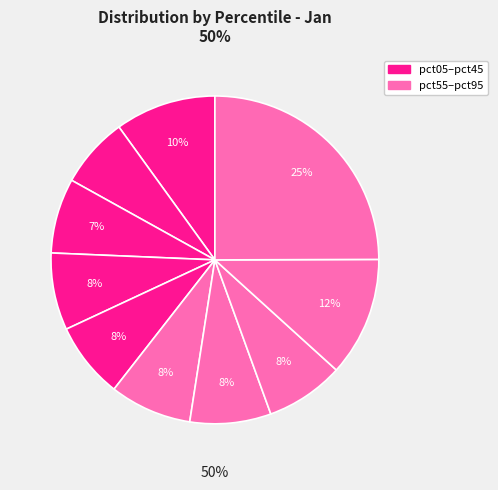

Does pct75 represent more than half of the total?

No